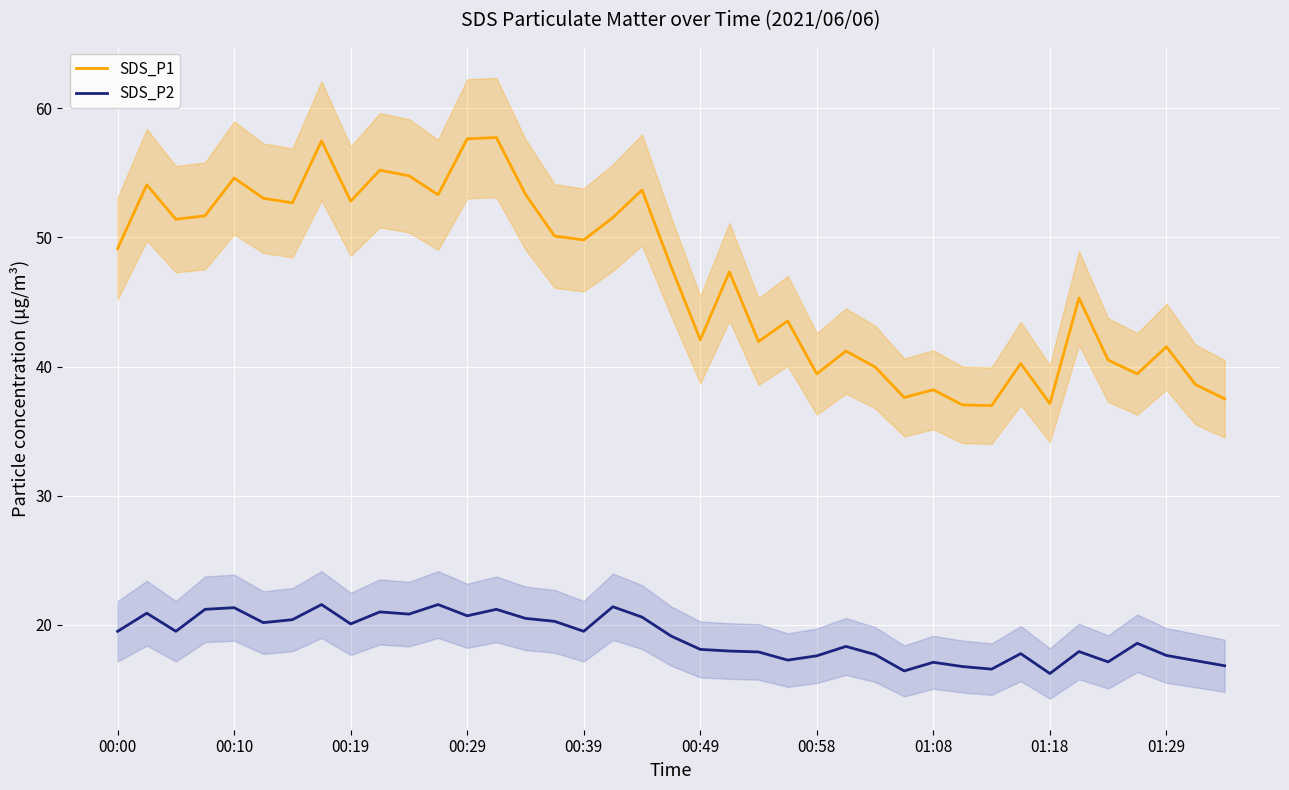

At how many categories does at least one series exceed 33?

39